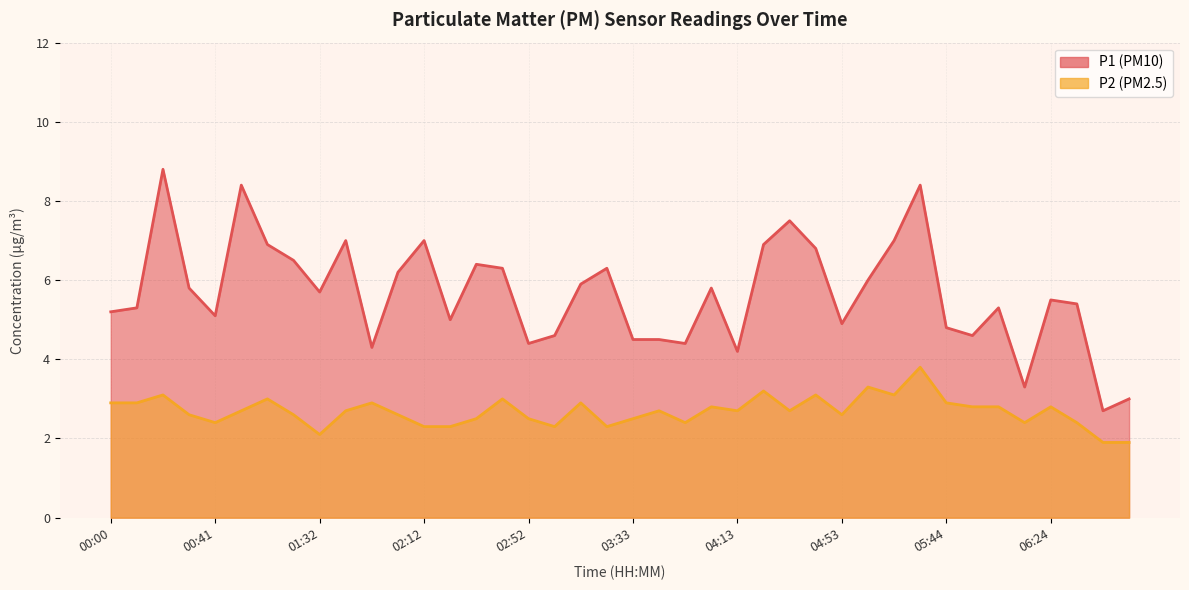

Which series has the widest spread of values?

P1